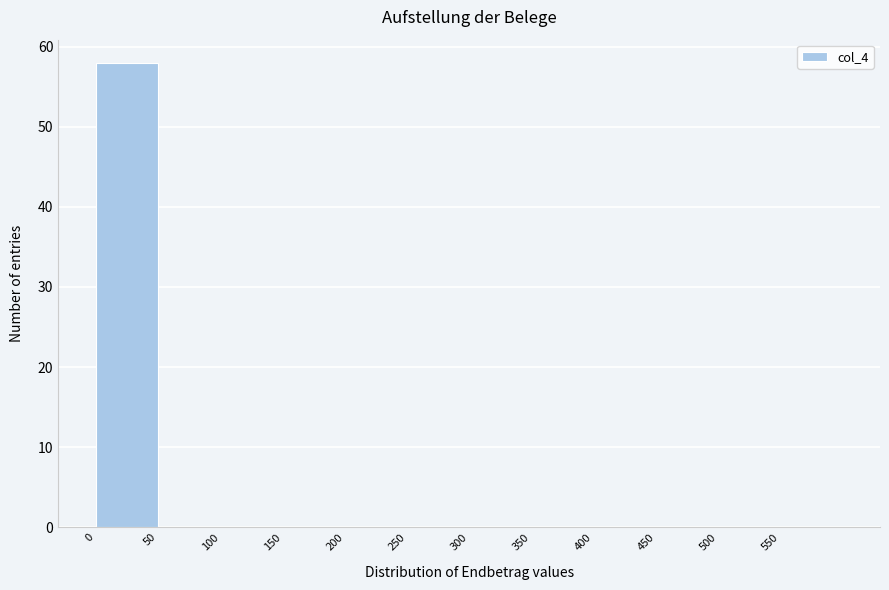

Over which range of the x-axis is the bar tallest?

0 to 50